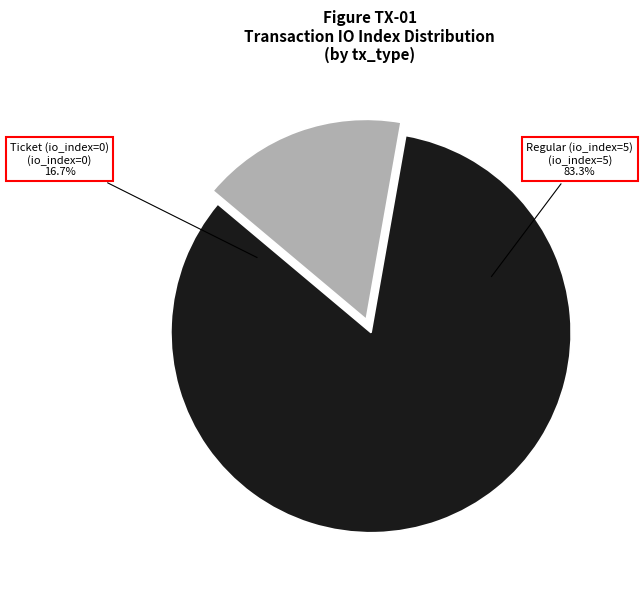

Is Regular (io_index=5) the majority of the pie?

Yes